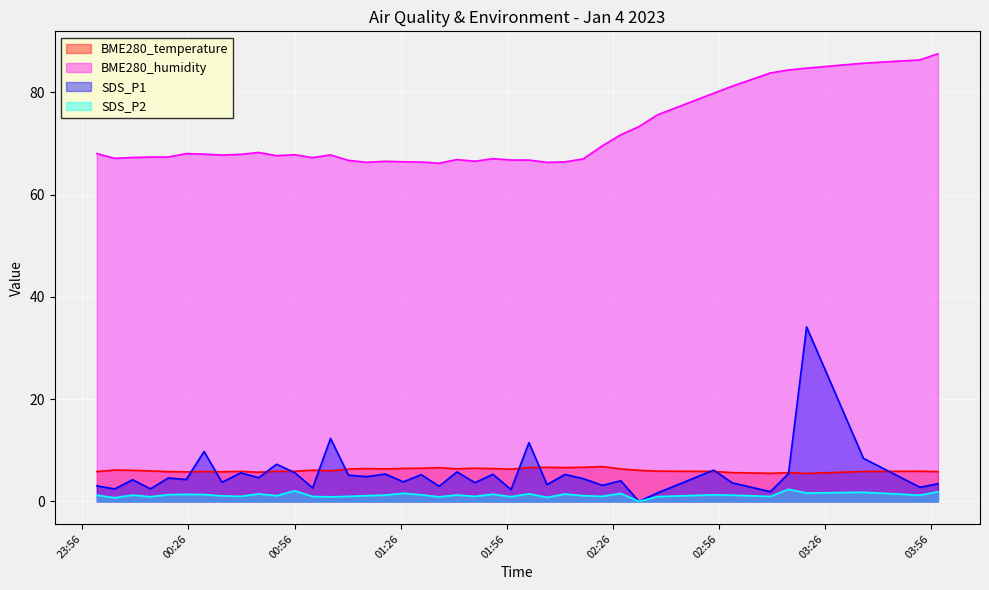

Is the value of BME280_temperature at 2023/01/04 00:05:08 greater than the value of SDS_P2 at 2023/01/04 01:57:14?

Yes